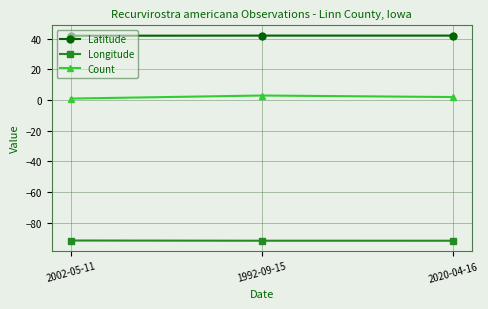

Which series has the largest total across all categories?

Latitude